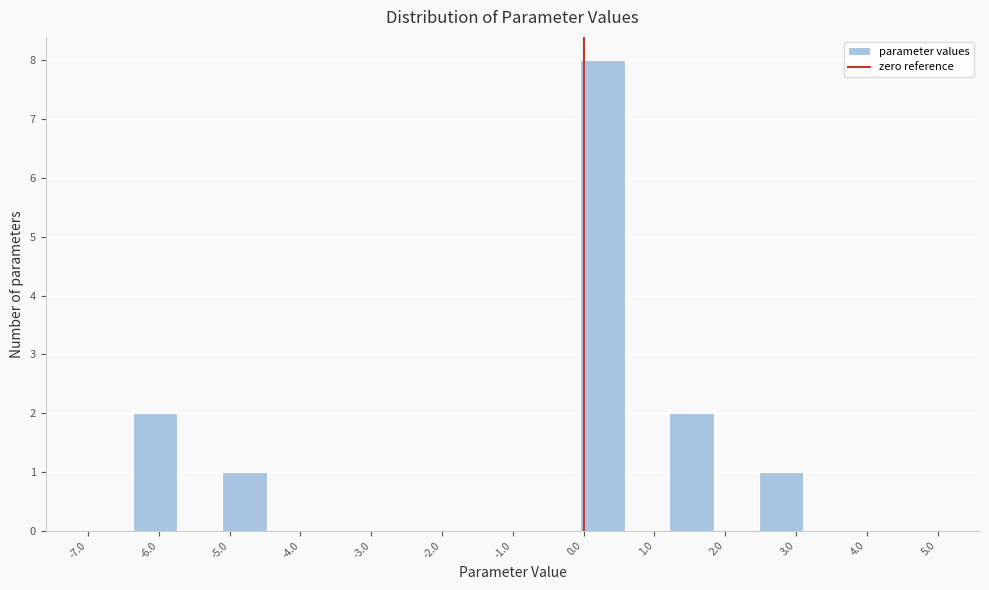

Which range on the x-axis has the tallest bar?

-0.1 to 0.6